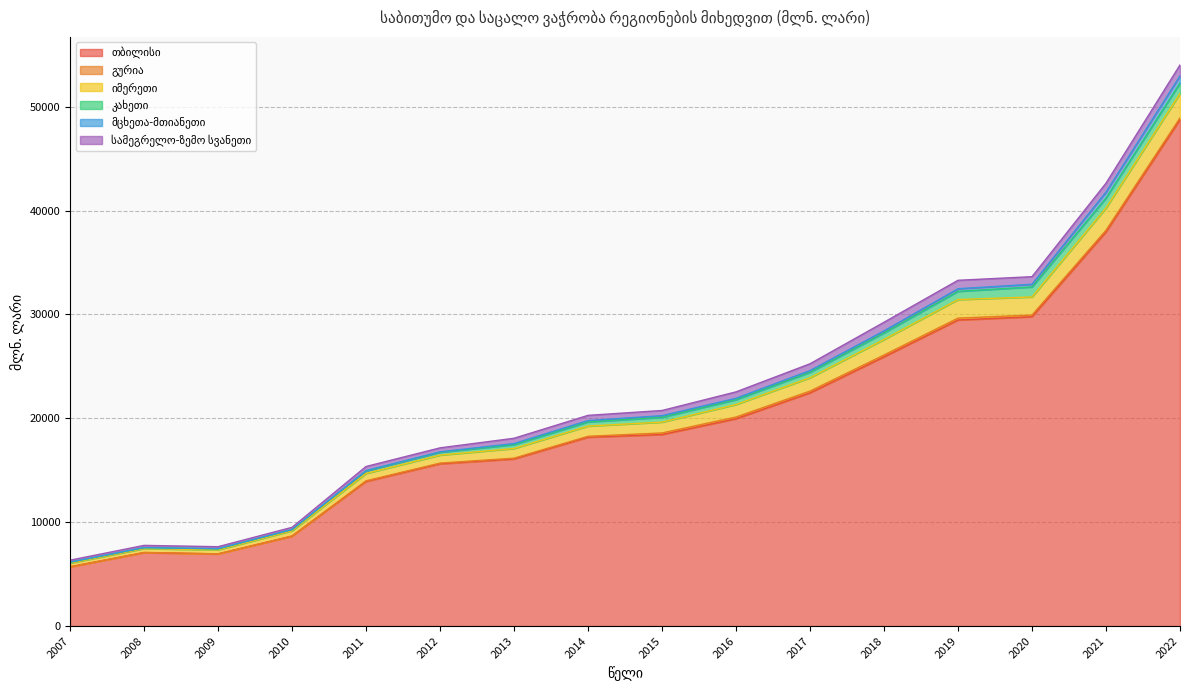

Where is the first local minimum for კახეთი?

2008